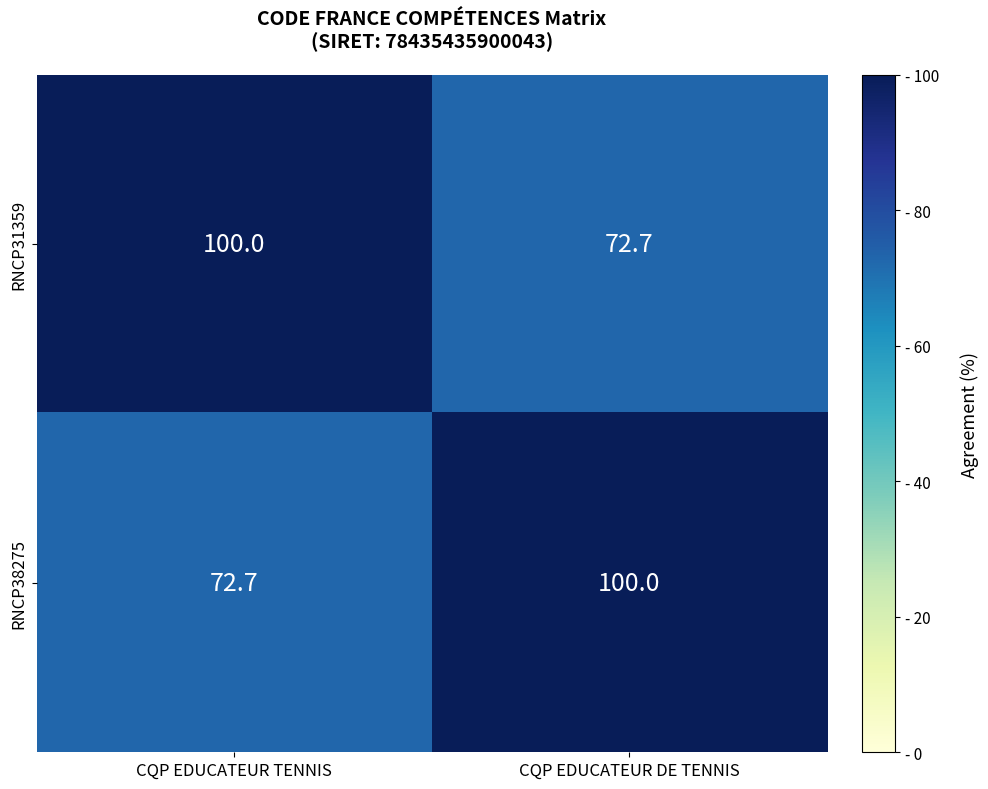

What is the spread (max minus min) of values at CQP EDUCATEUR DE TENNIS?

27.3